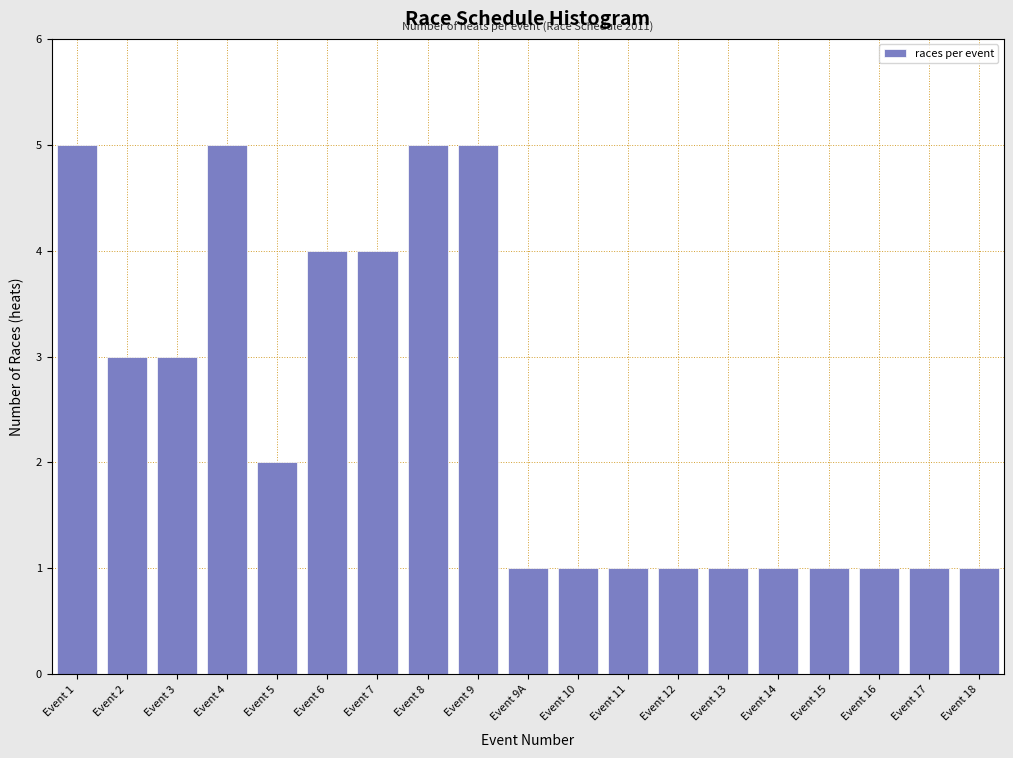

Reading right to left, what are all the values shown in this chart?

1	1	1	1	1	1	1	1	1	1	5	5	4	4	2	5	3	3	5